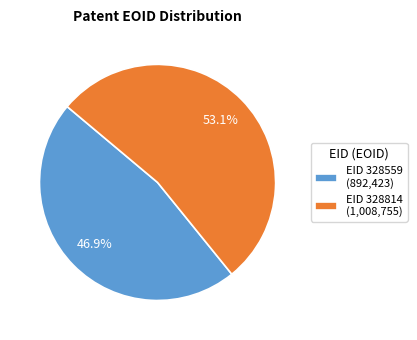

True or false: EID 328559 accounts for 36% of the total.

False